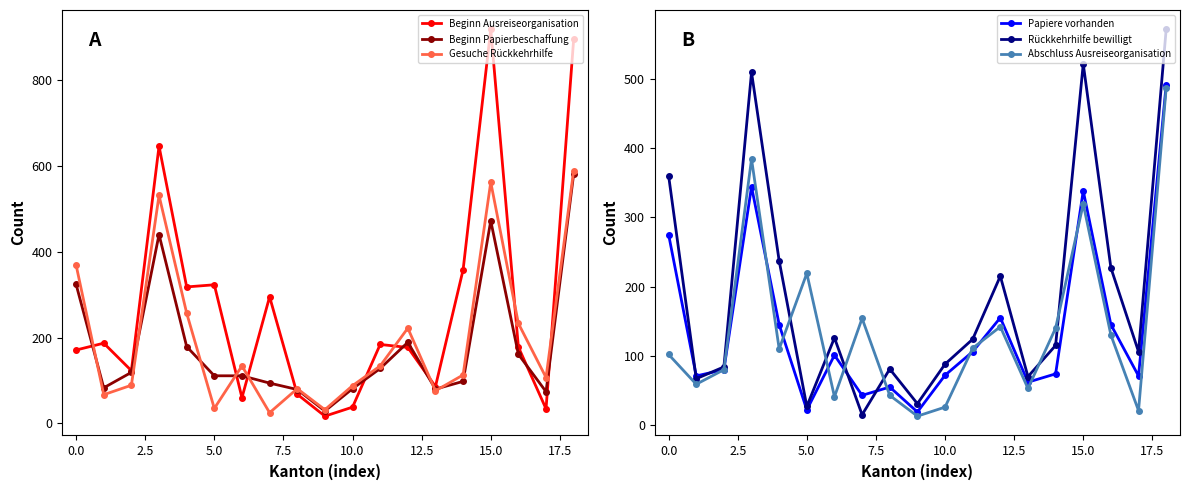

What is the highest value of the Gesuche Rückkehrhilfe series?

589